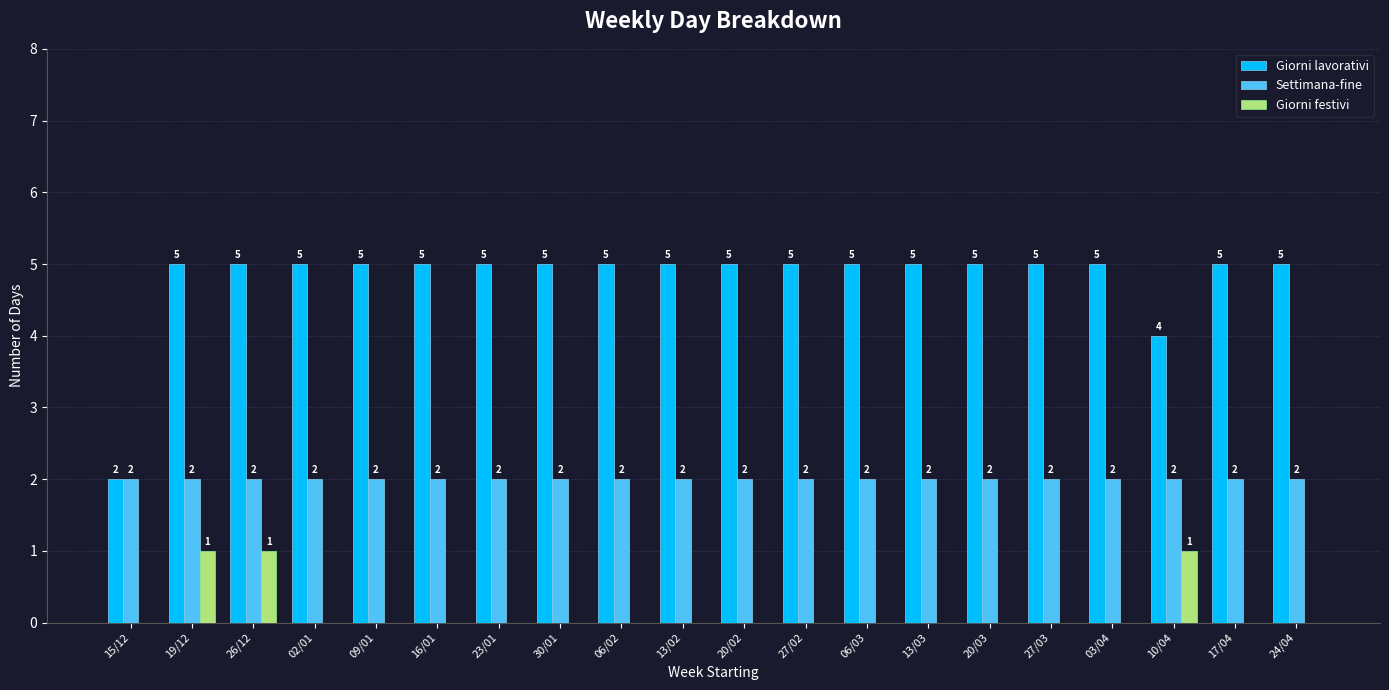

Where is Giorni lavorativi nearest to the value 3?

15/12